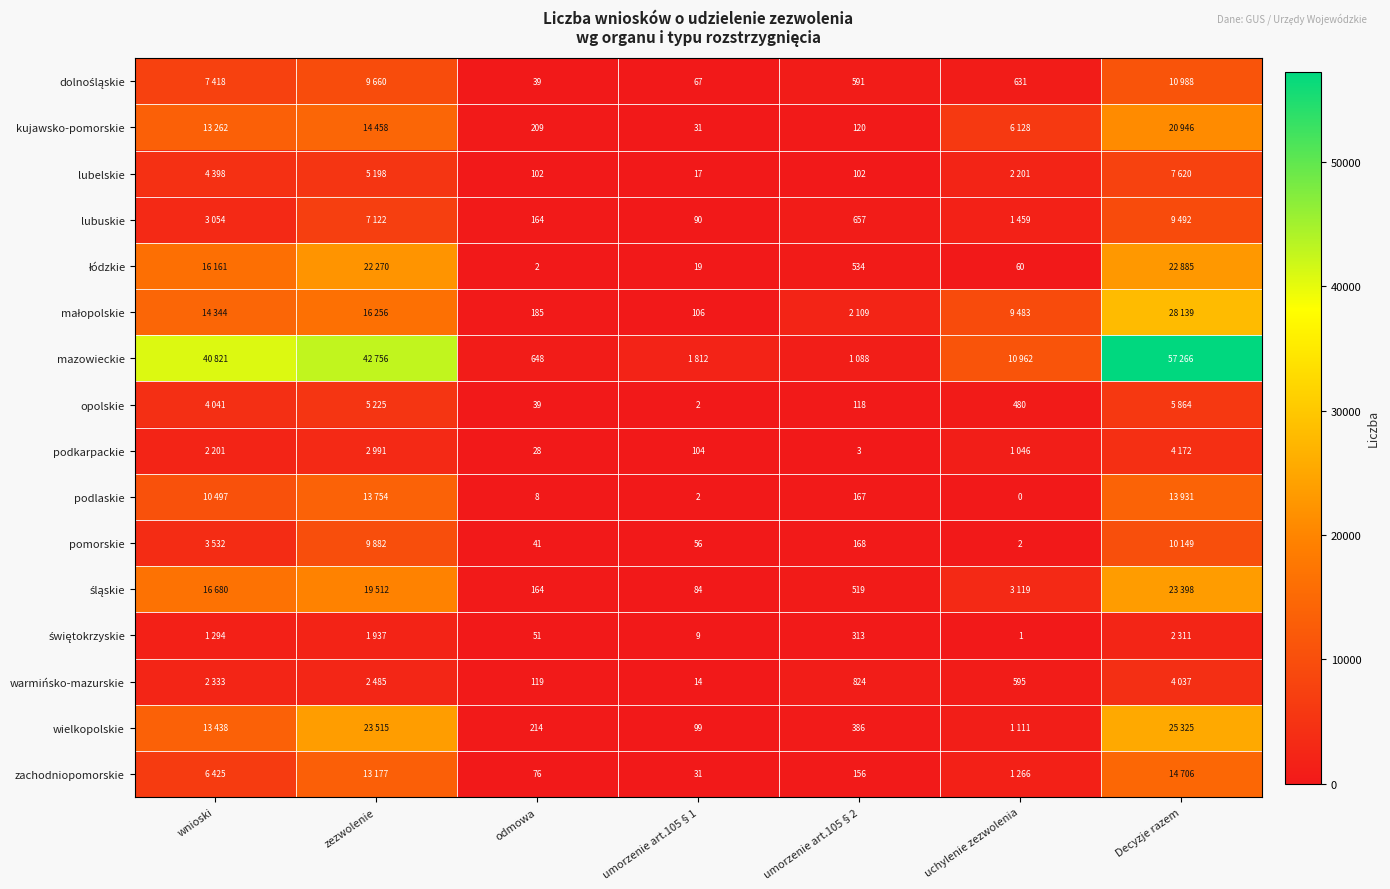

Is it true that warmińsko-mazurskie equals 1470 at umorzenie art.105§2?

False